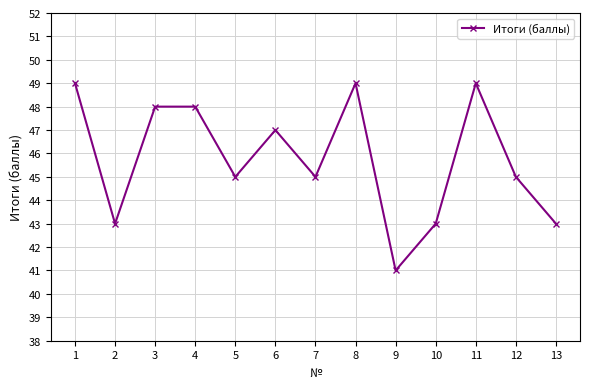

How many lines are shown in the chart?

1